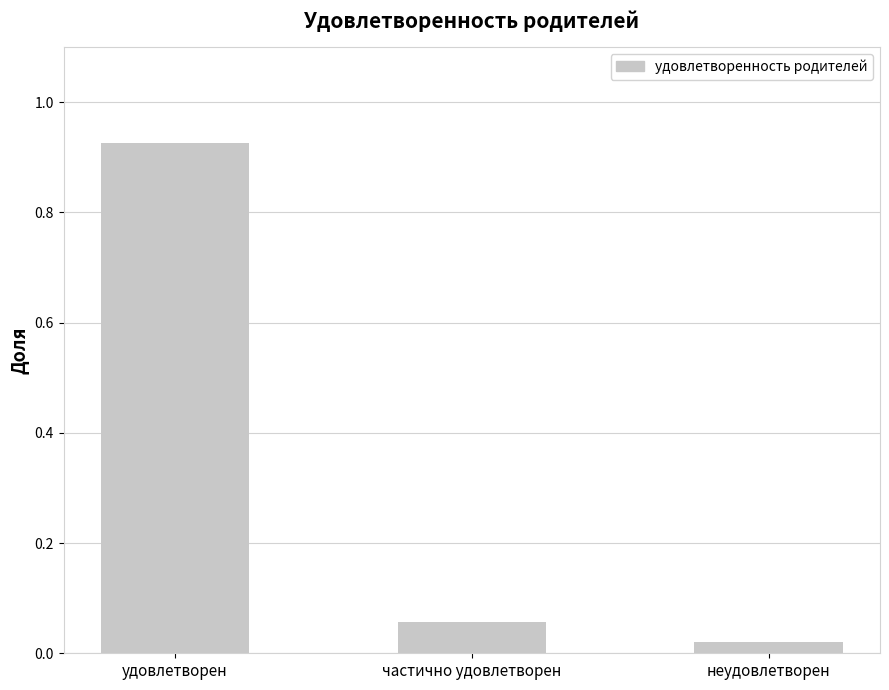

What is the label of the 2nd bar from the right?

частично удовлетворен